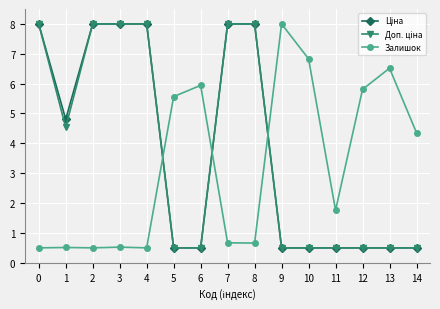

What is the value of the Залишок point at the 12th from the left?

1.8